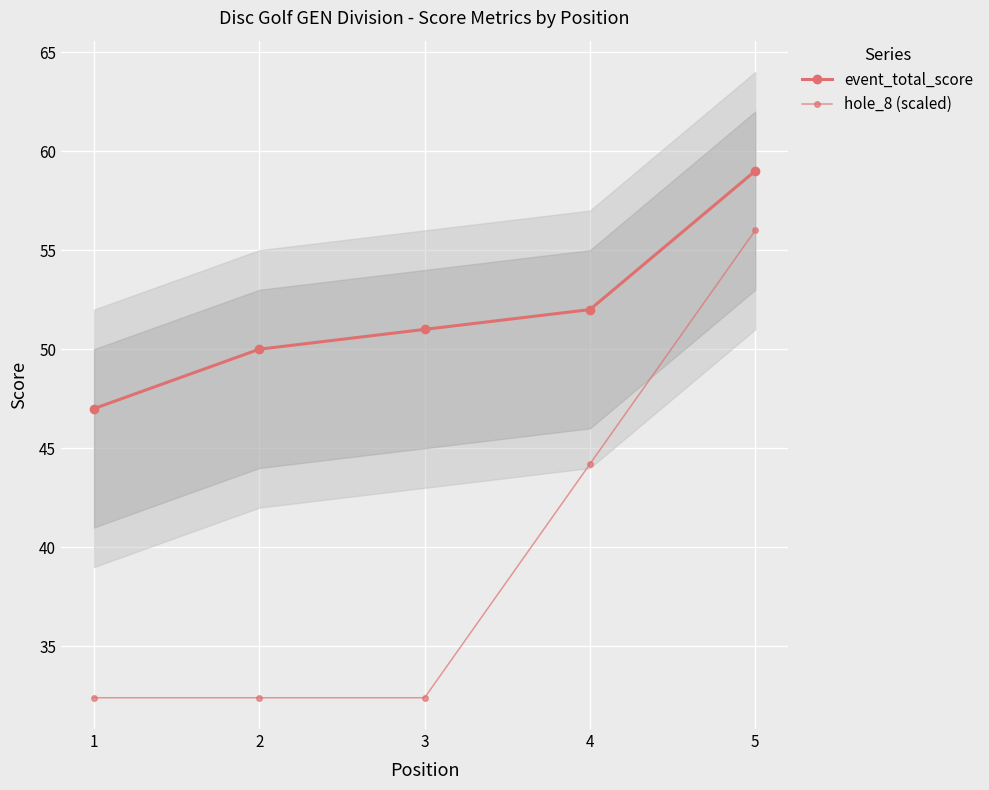

List the series in order of their overall mean, lowest first.

hole_8 (scaled), event_total_score